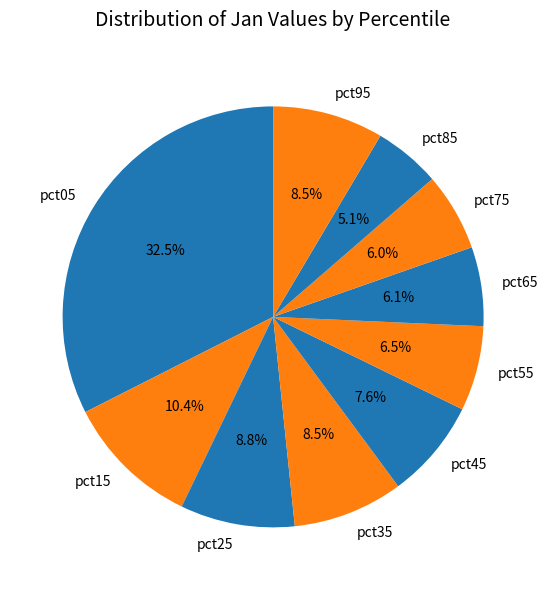

What percentage is the pct85 slice, to the nearest percent?

5%